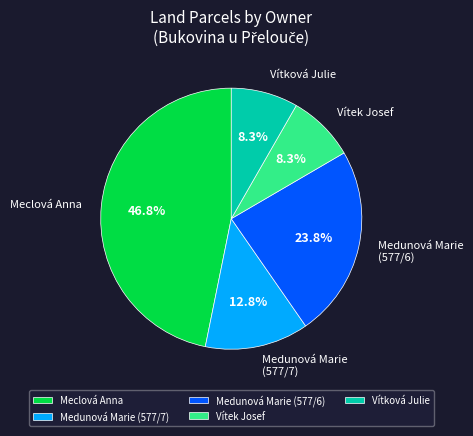

How many slices are in this pie chart?

5